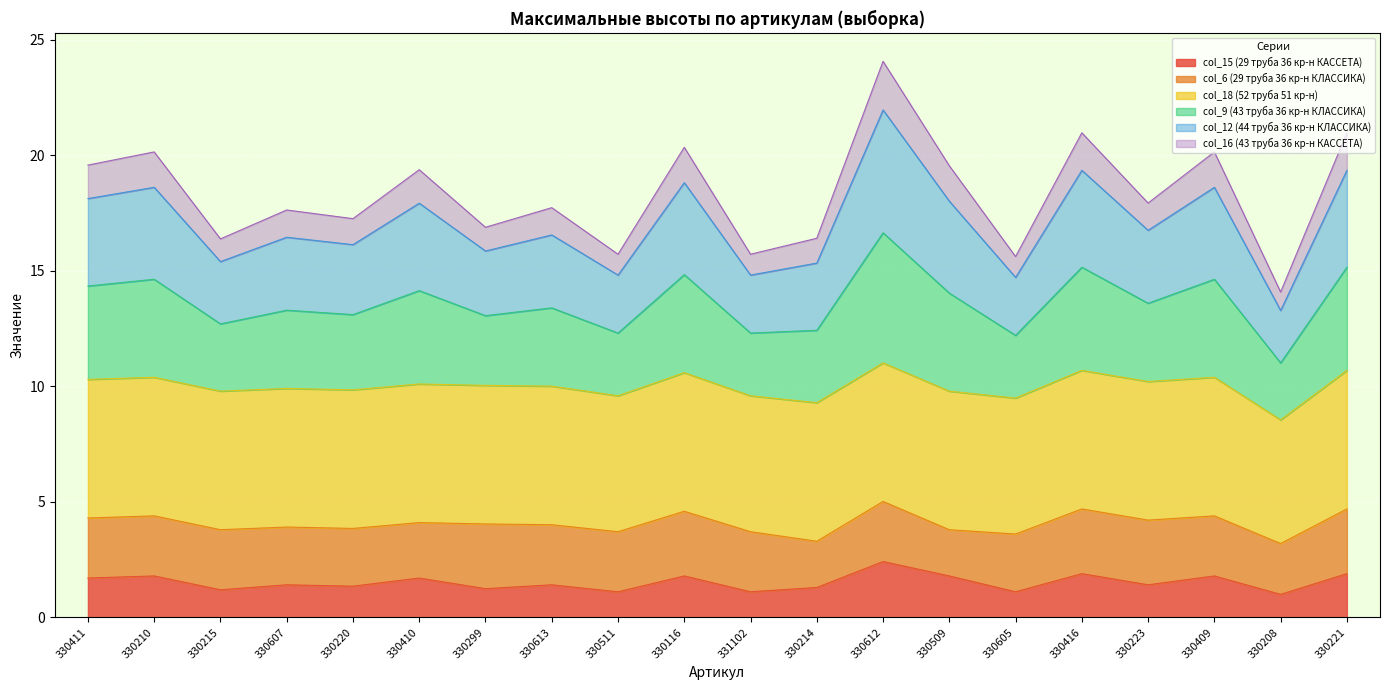

Which series has the widest spread of values?

col_9 (43 труба 36 кр-н КЛАССИКА)